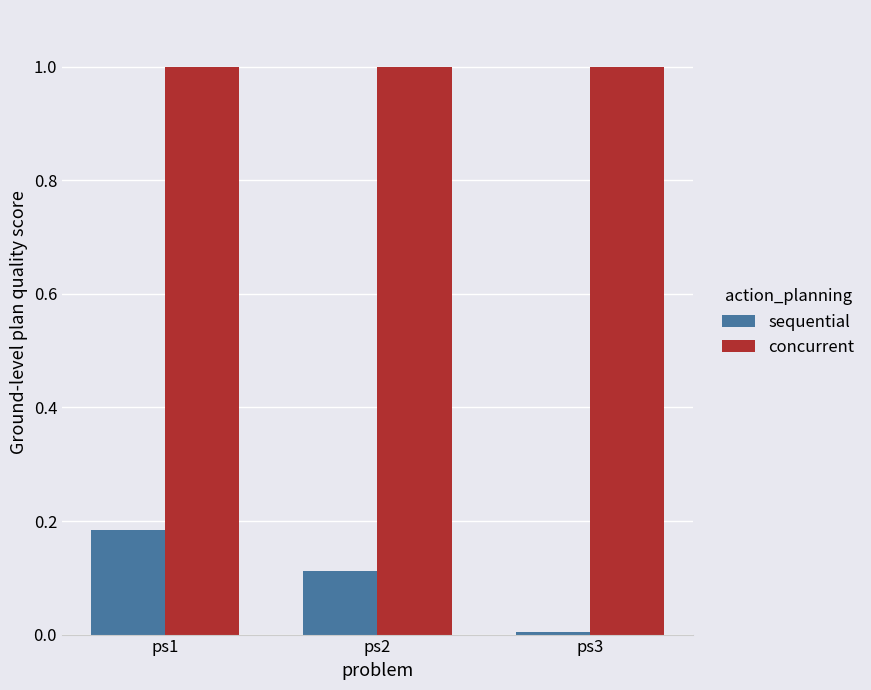

What are all the series names shown in the legend?

sequential, concurrent